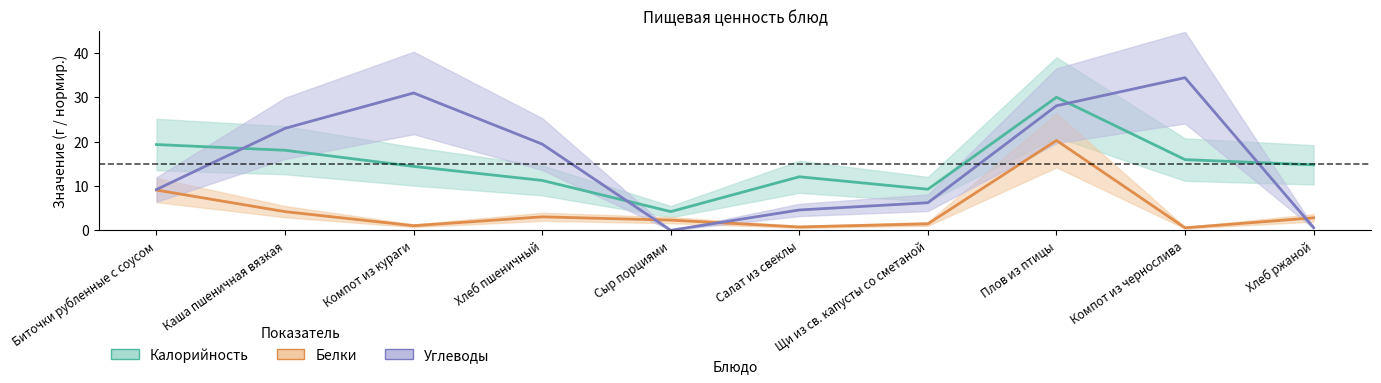

Which series has the largest total across all categories?

Углеводы